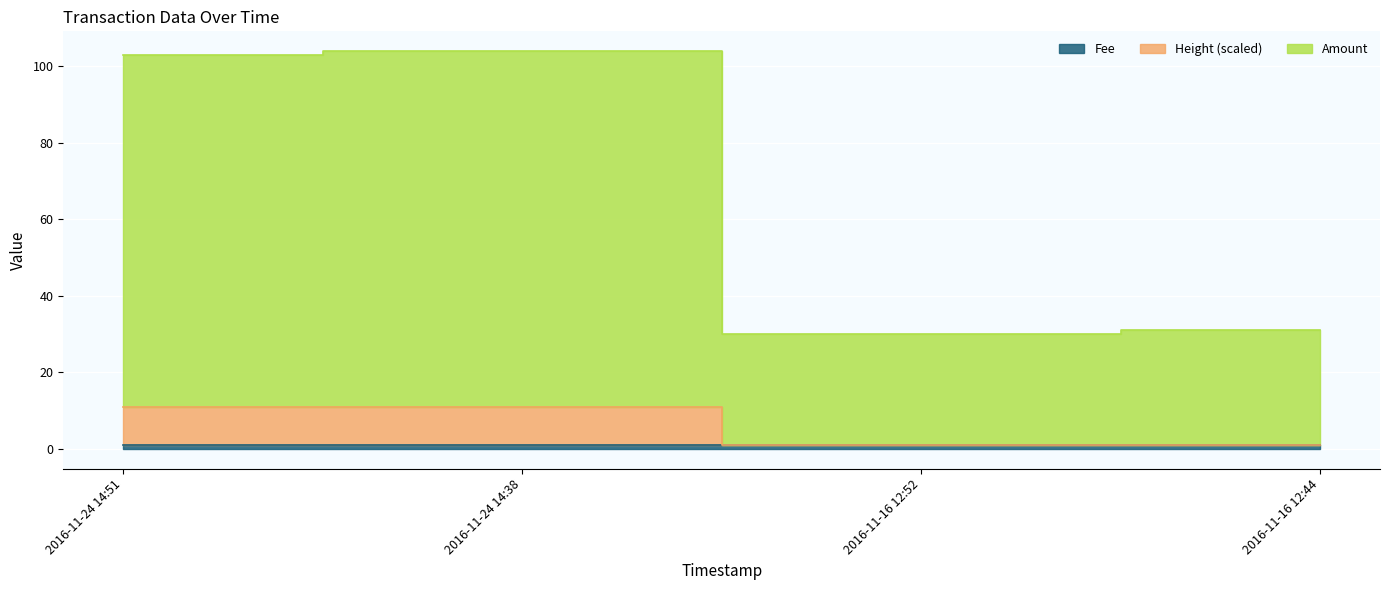

Which series has the largest total across all categories?

Amount